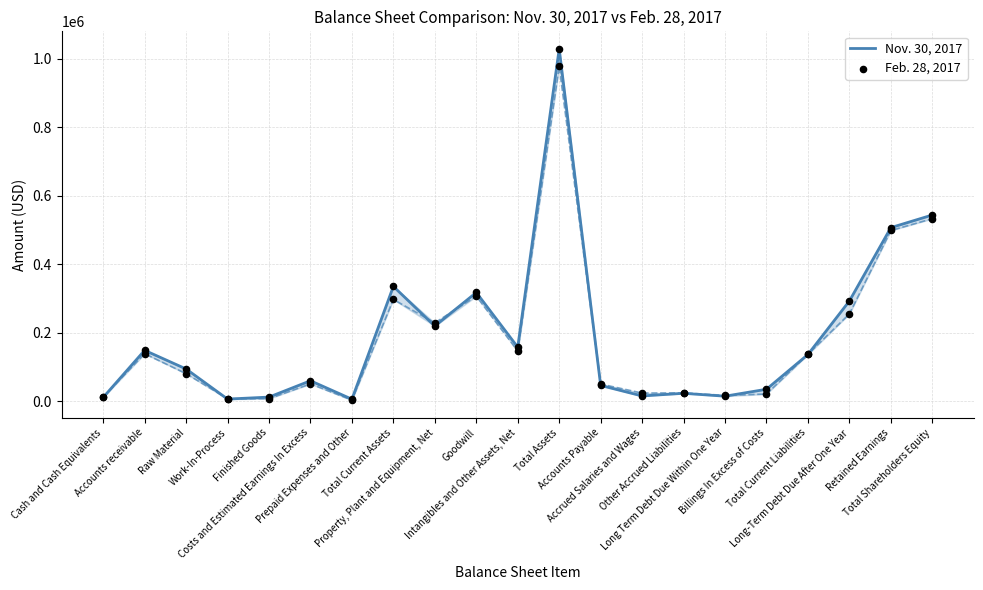

Which series reaches the minimum Y coordinate?

Feb. 28, 2017